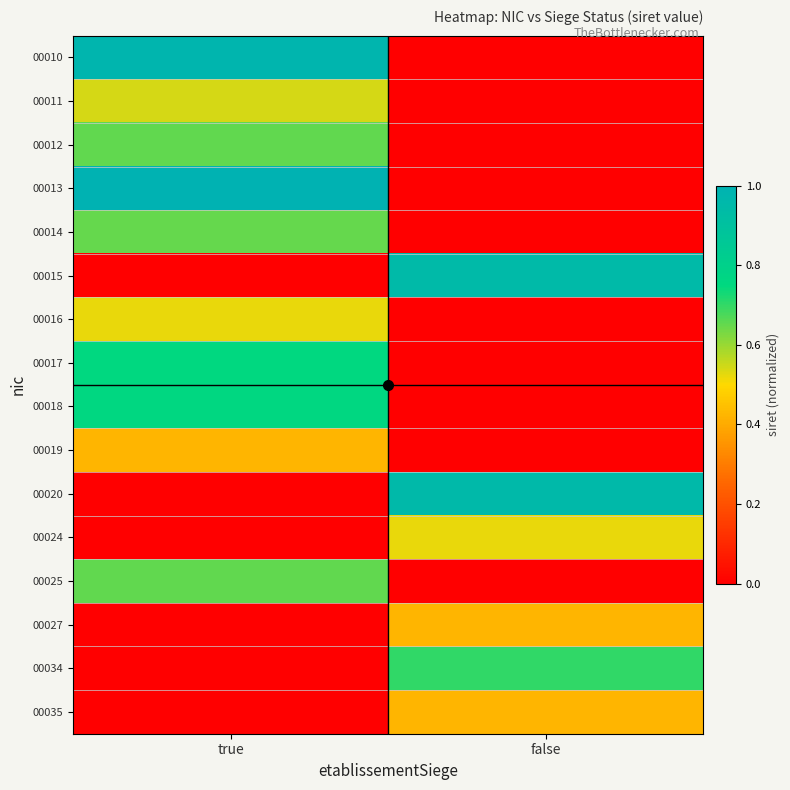

Reading left to right, list all the values displayed in this chart.

00010: true=1.0	false=0.0
00011: true=0.5	false=0.0
00012: true=0.7	false=0.0
00013: true=1.0	false=0.0
00014: true=0.7	false=0.0
00015: true=0.0	false=0.9
00016: true=0.5	false=0.0
00017: true=0.8	false=0.0
00018: true=0.8	false=0.0
00019: true=0.4	false=0.0
00020: true=0.0	false=1.0
00024: true=0.0	false=0.5
00025: true=0.7	false=0.0
00027: true=0.0	false=0.4
00034: true=0.0	false=0.7
00035: true=0.0	false=0.4